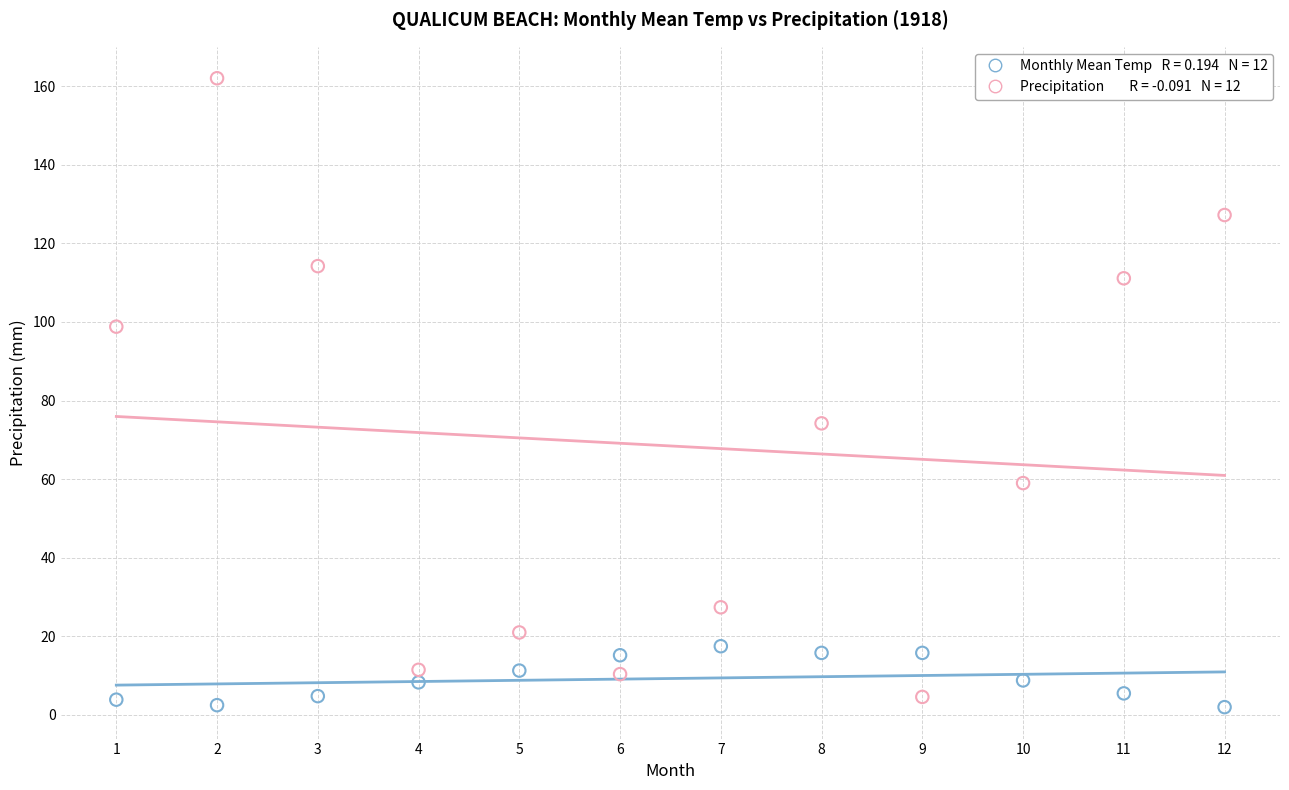

Across all data points, what is the range of Y values (max minus min)?

160.0